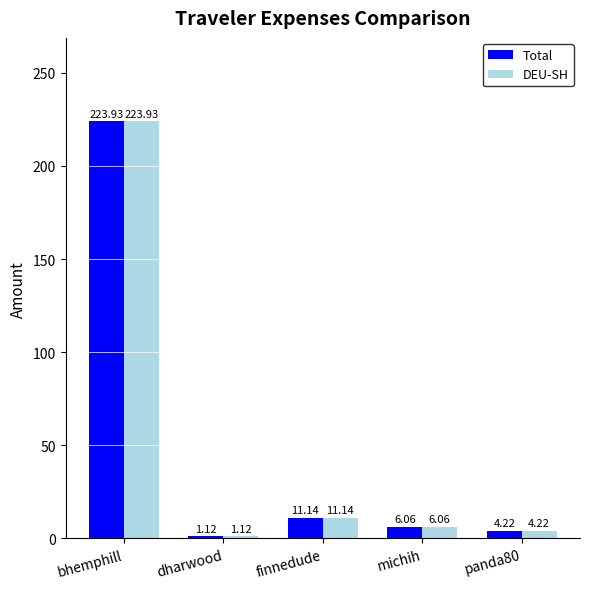

At which category is the sum across all series the highest?

bhemphill